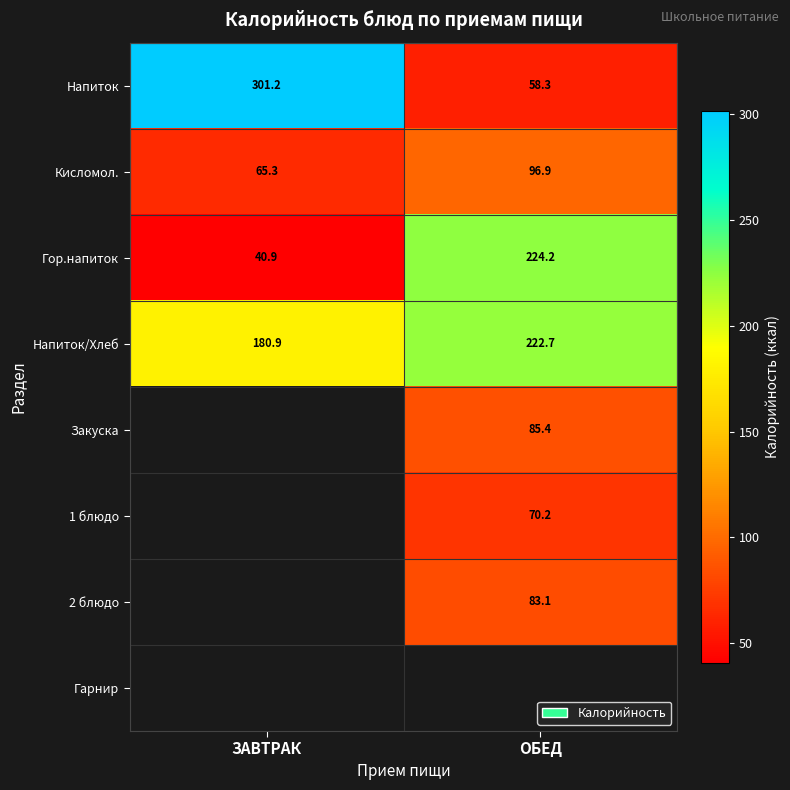

Rank the categories by Кисломол. value from lowest to highest.

ЗАВТРАК, ОБЕД